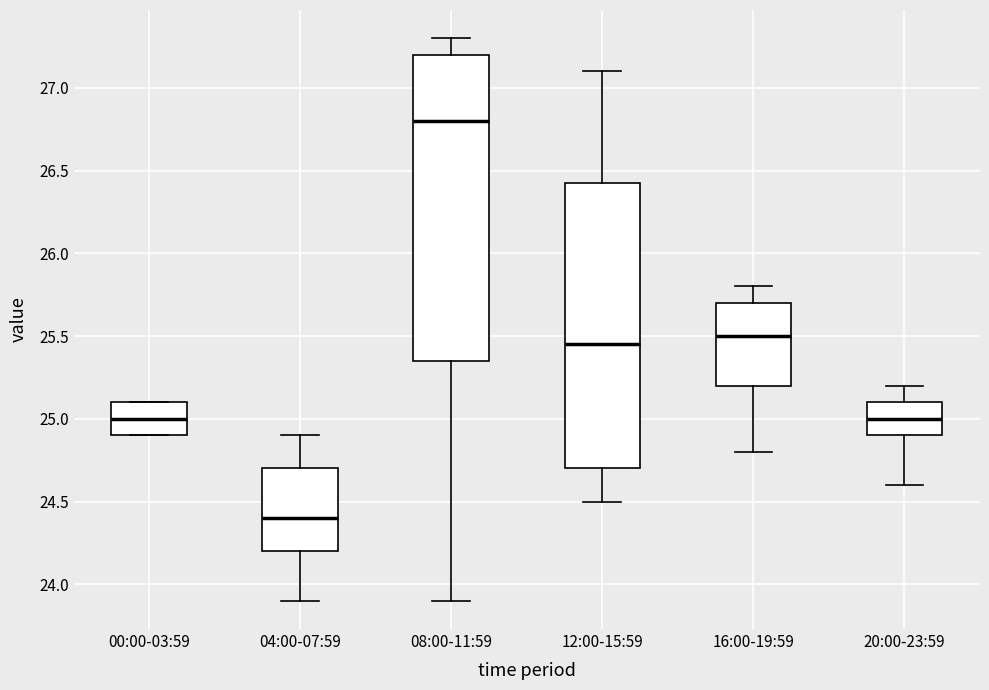

Where is the lower edge of the box for 04:00-07:59 on the y-axis? The values are not printed on the chart, so give them approximately, as read against the axis.

24.20